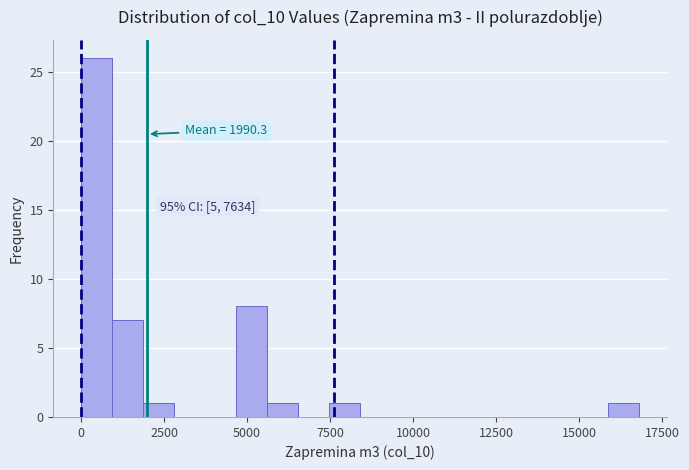

Around what value on the x-axis is the tallest bar? Give the approximate position of its centre, as read against the axis.

500